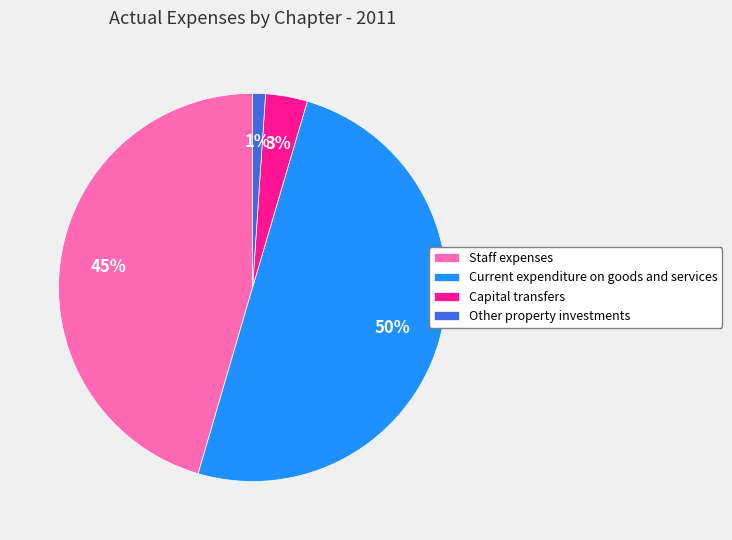

Count the number of slices in the pie.

4